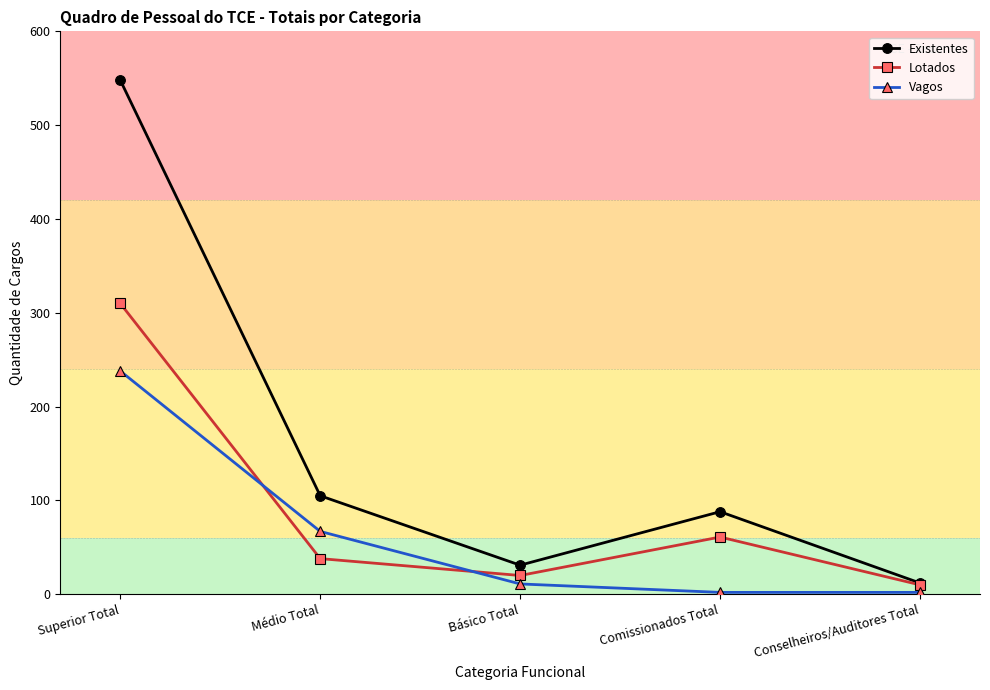

What is the difference between the highest and lowest values at Conselheiros/Auditores Total?

10